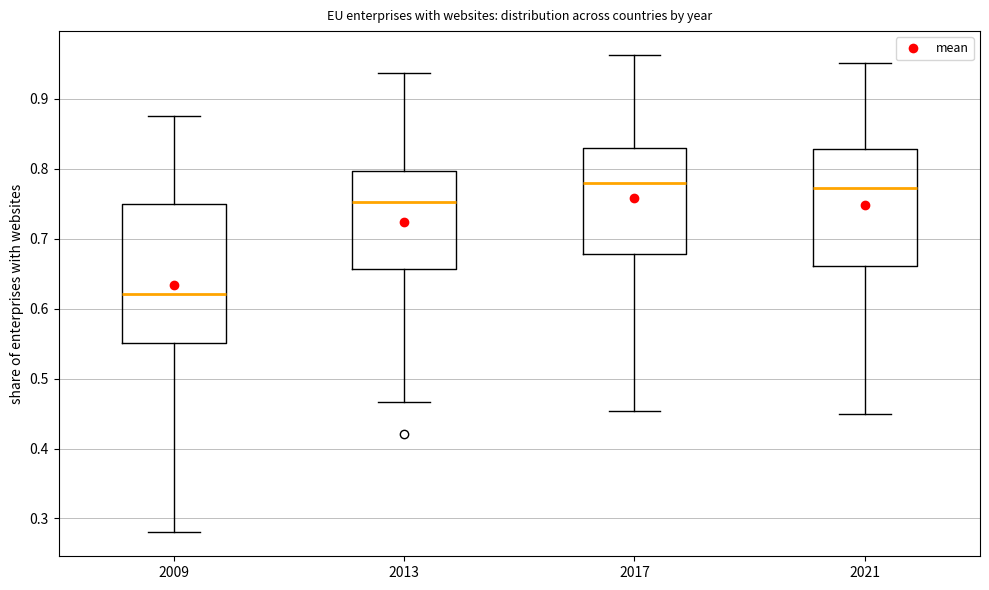

Reading left to right, transcribe this box plot: for each box, give where its median line is, the range the box spans, and where its two whiskers end, as read against the y-axis. The values are not printed on the chart, so give them approximately, as read against the axis.

2009: median 0.62, box 0.55 to 0.75, whiskers 0.28 to 0.88
2013: median 0.75, box 0.66 to 0.80, whiskers 0.47 to 0.94
2017: median 0.78, box 0.68 to 0.83, whiskers 0.45 to 0.96
2021: median 0.77, box 0.66 to 0.83, whiskers 0.45 to 0.95